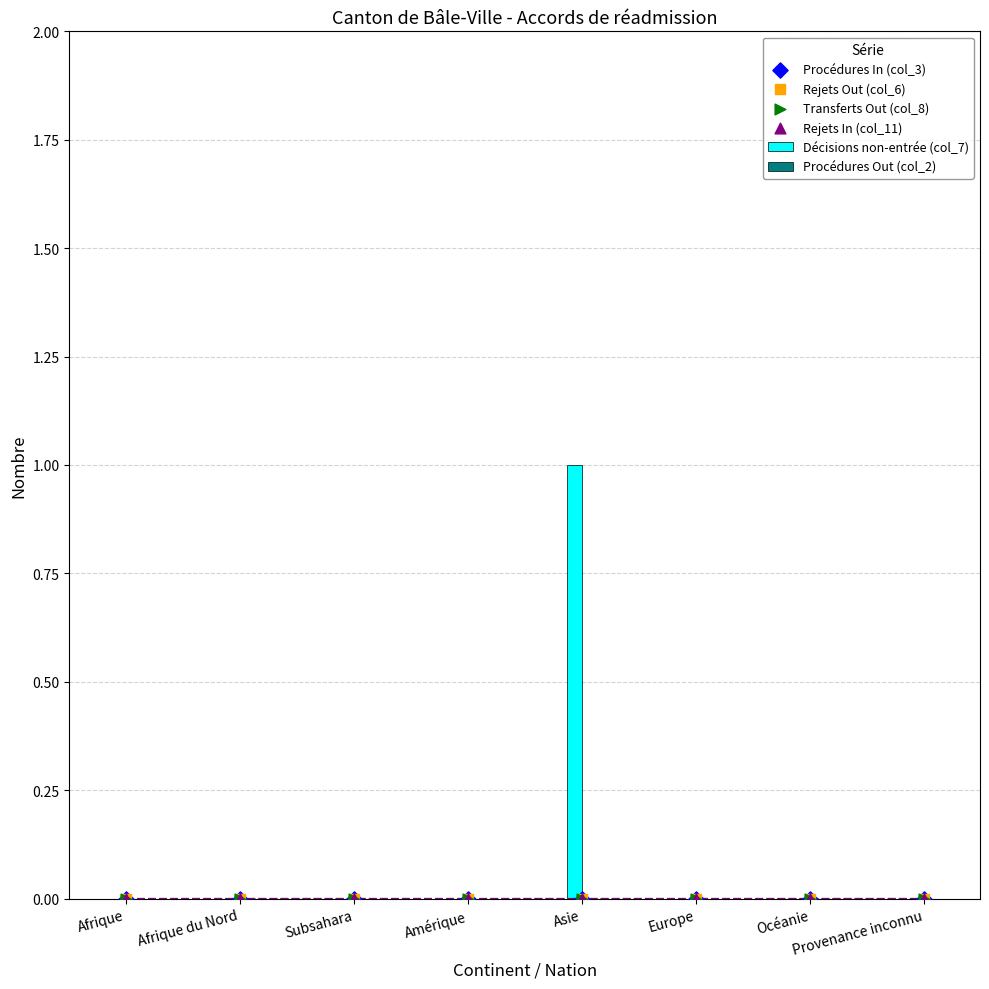

At which category is the sum across all series the highest?

Asie